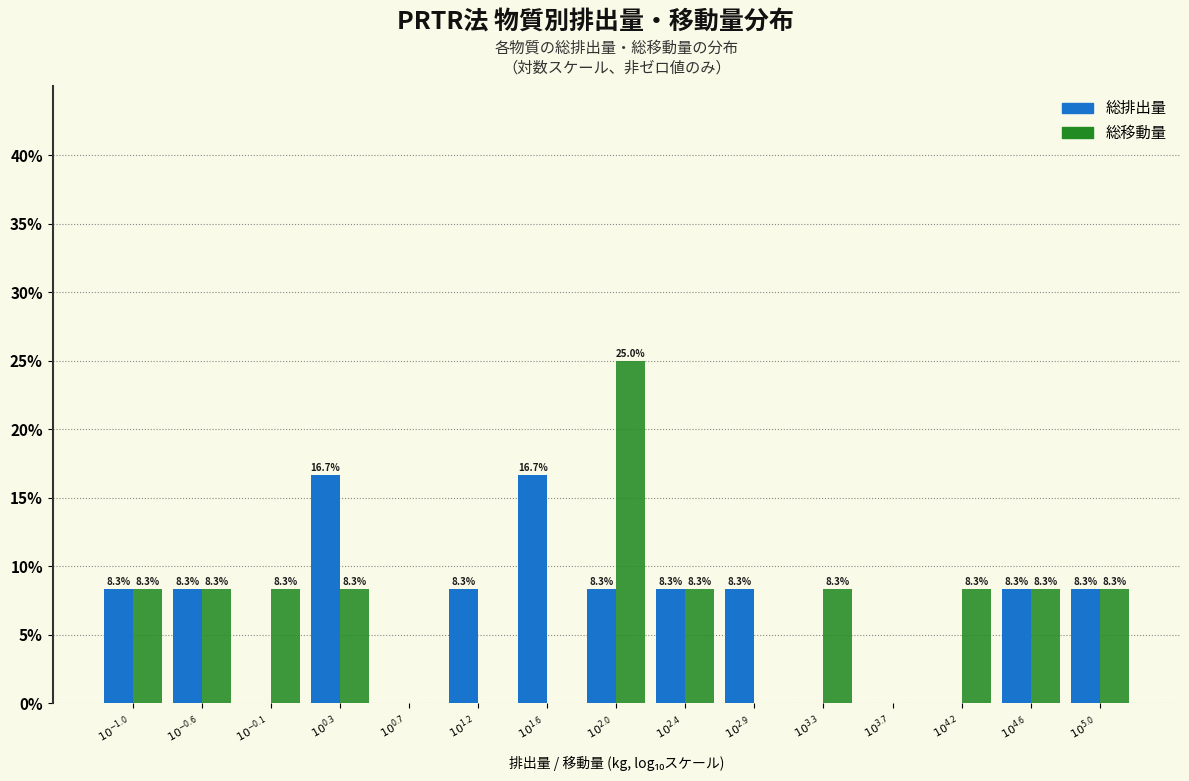

What is the greatest value displayed?

25.0